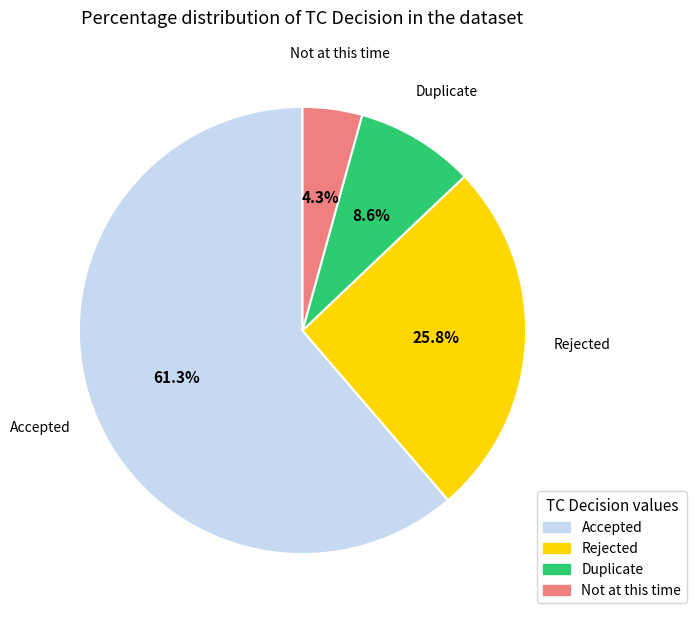

Which slice is the smallest?

Not at this time